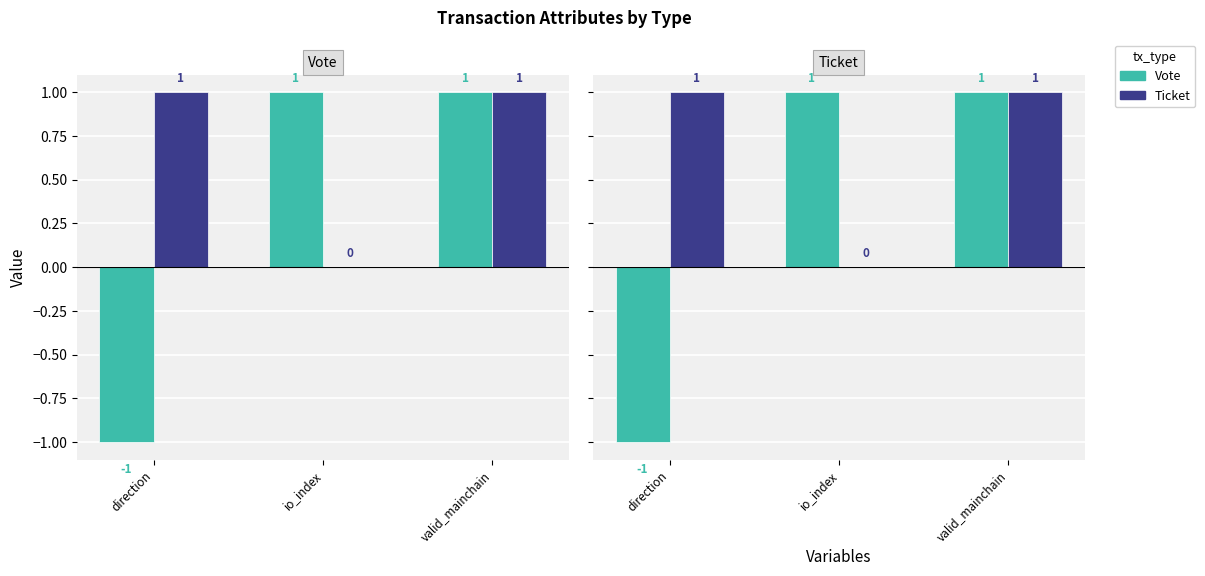

The Vote series shows 1 at io_index. True or false?

True